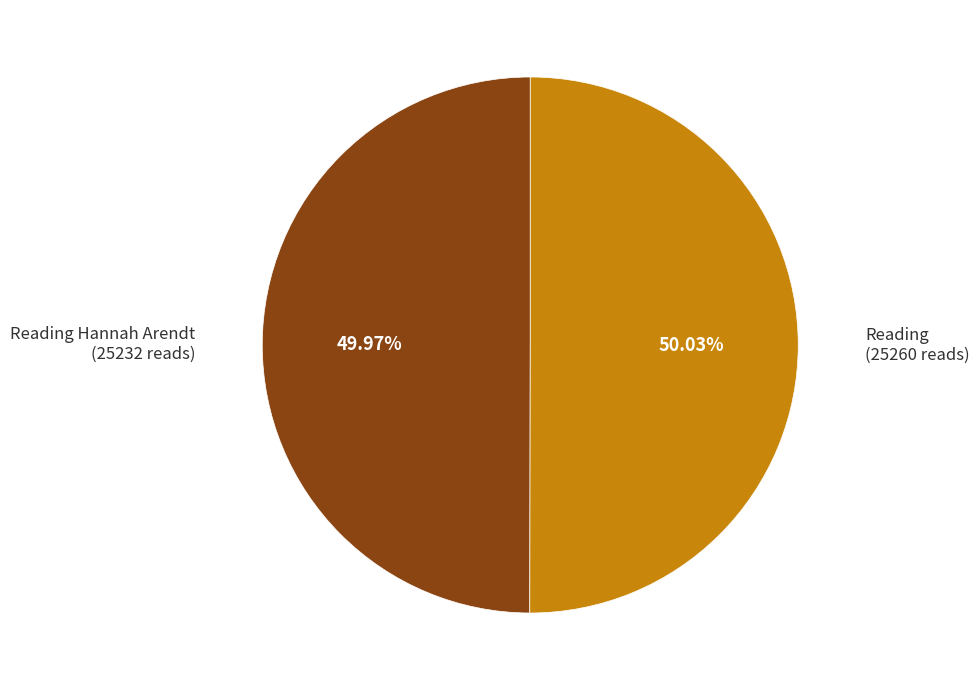

Is there any slice that represents more than half of the pie?

Yes